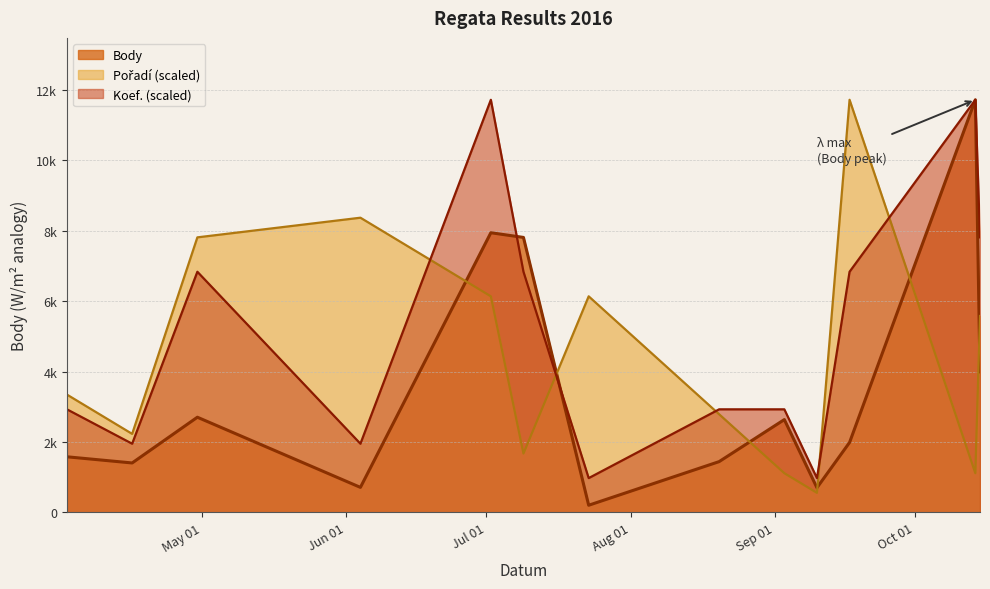

At which label does Pořadí reach its minimum?

2016-09-10